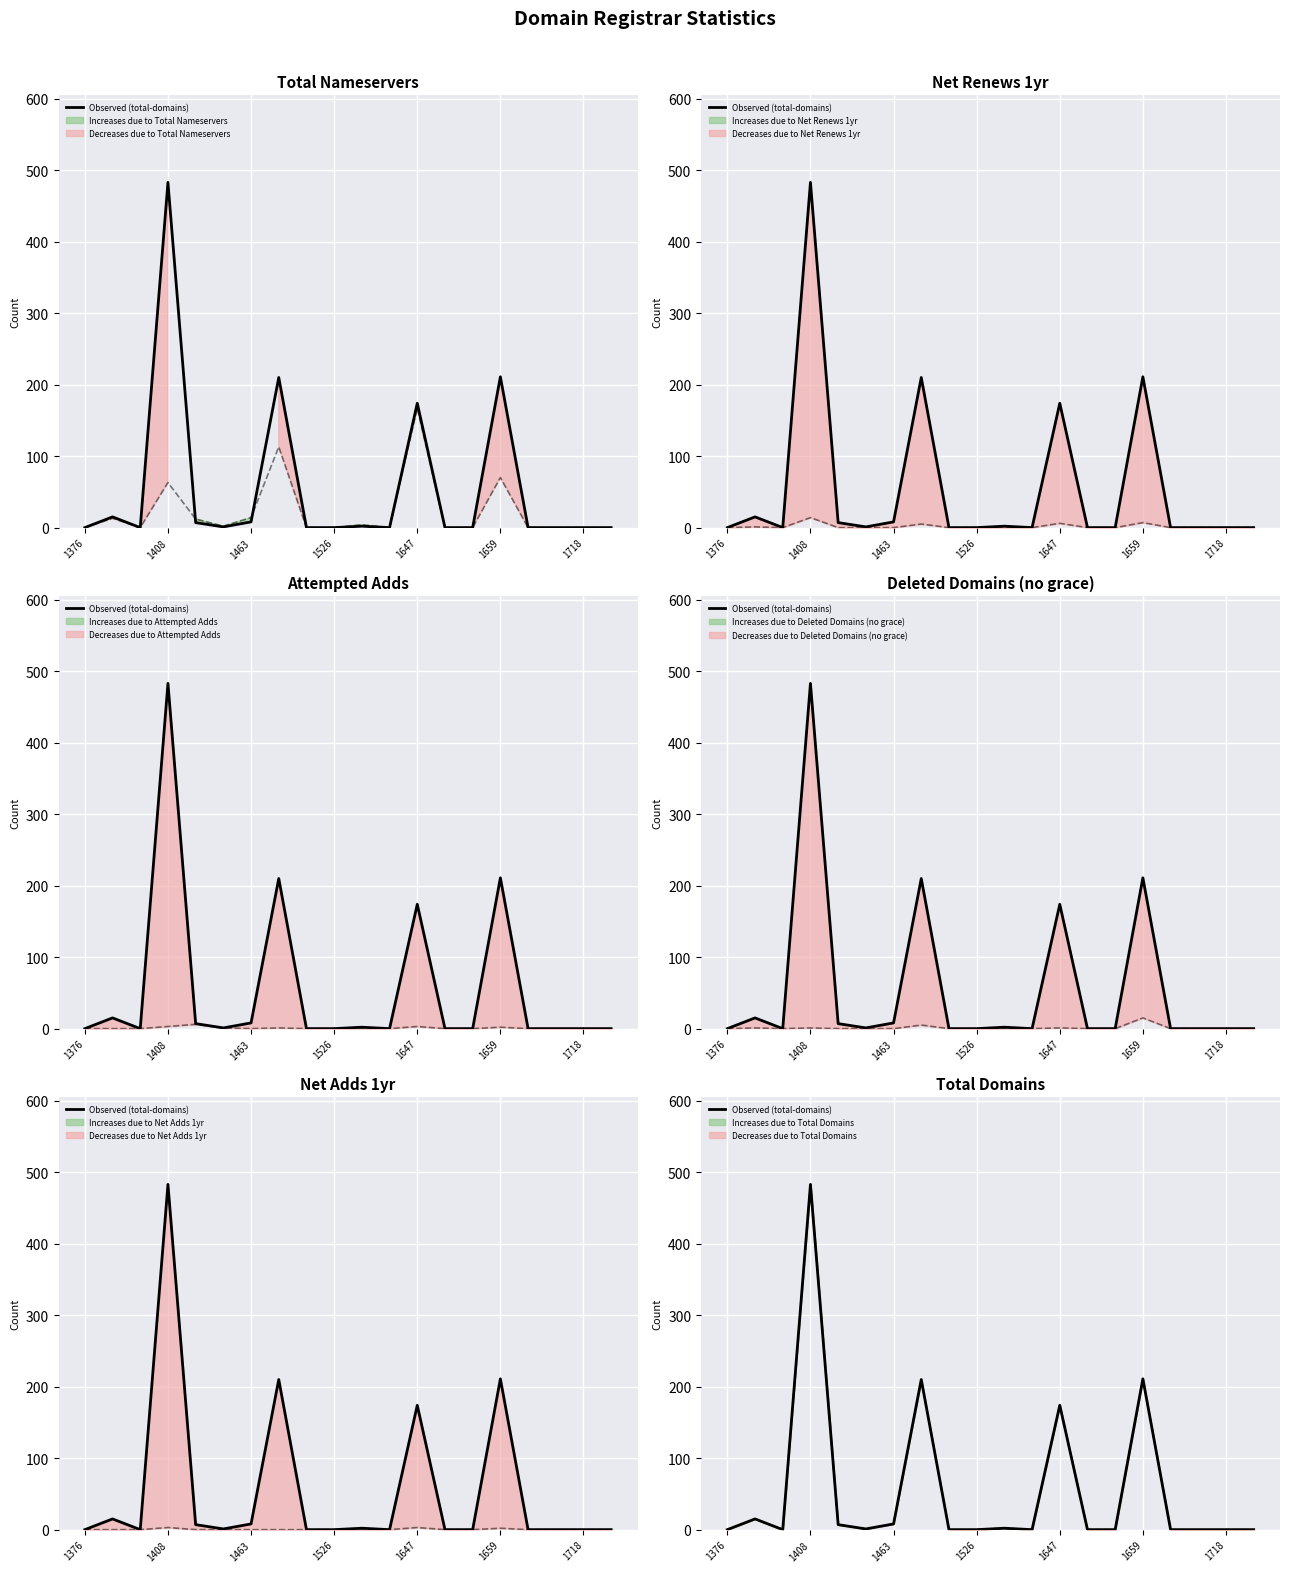

What is the difference between the maximum and minimum values?

483